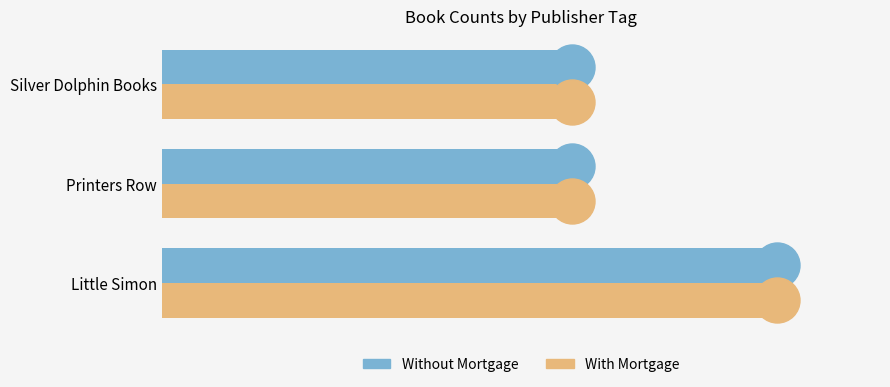

At how many categories does at least one series exceed 2?

1